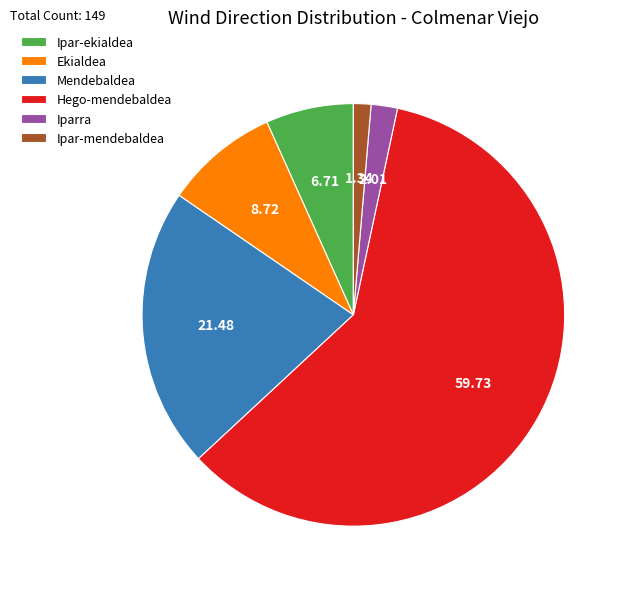

Combined, do Iparra and Ipar-ekialdea account for over 50%?

No